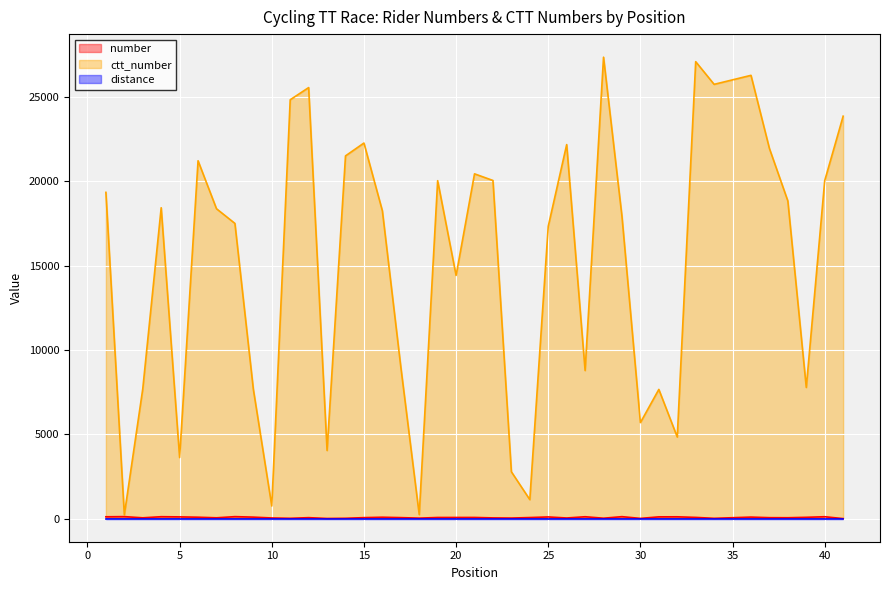

What is the difference between the number values at 11 and 6?

65